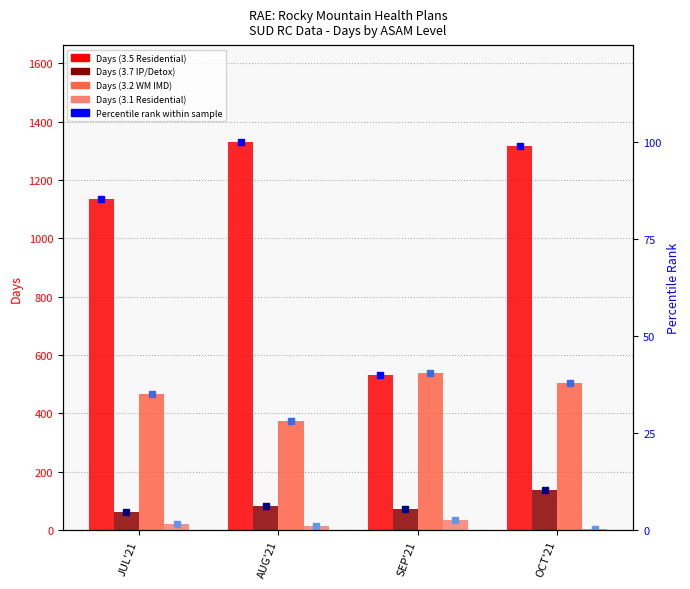

At which category is the sum across all series the highest?

OCT'21